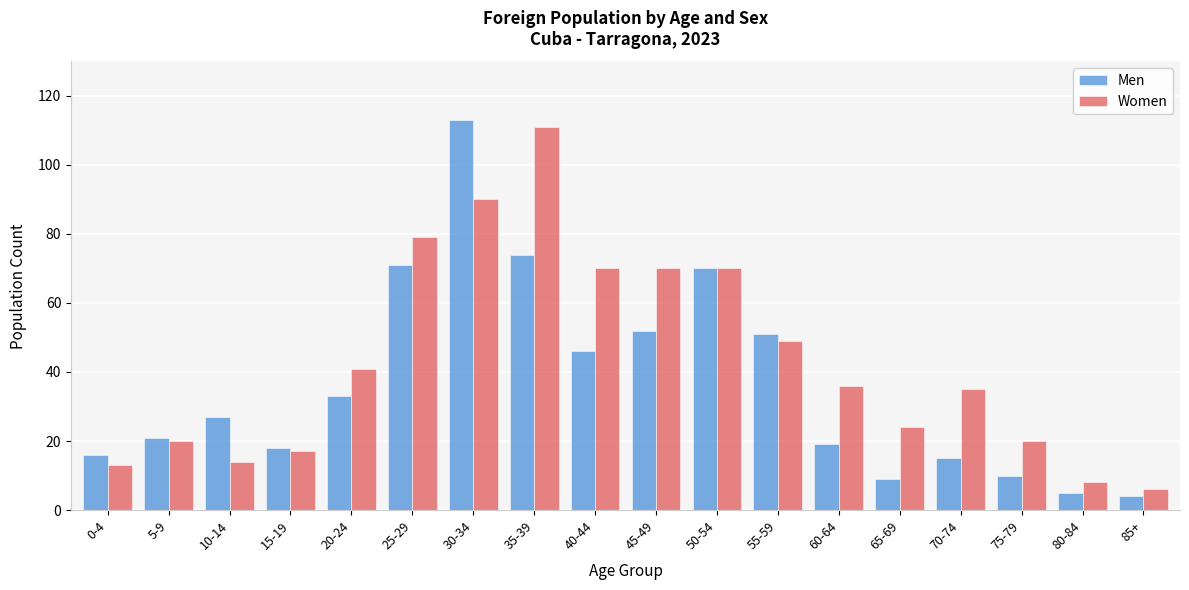

What is the difference between the second highest and minimum values in the Women series?

84